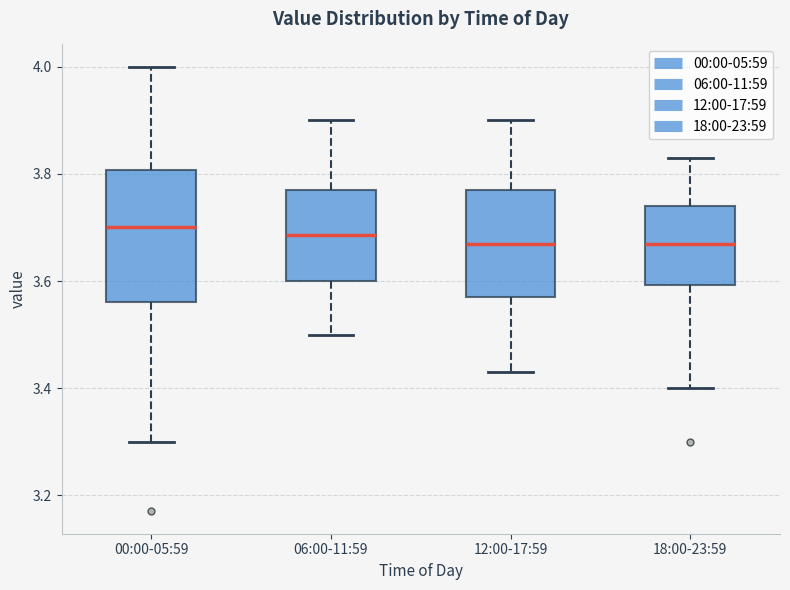

Where is the lower edge of the box for 12:00-17:59 on the y-axis? The values are not printed on the chart, so give them approximately, as read against the axis.

3.58